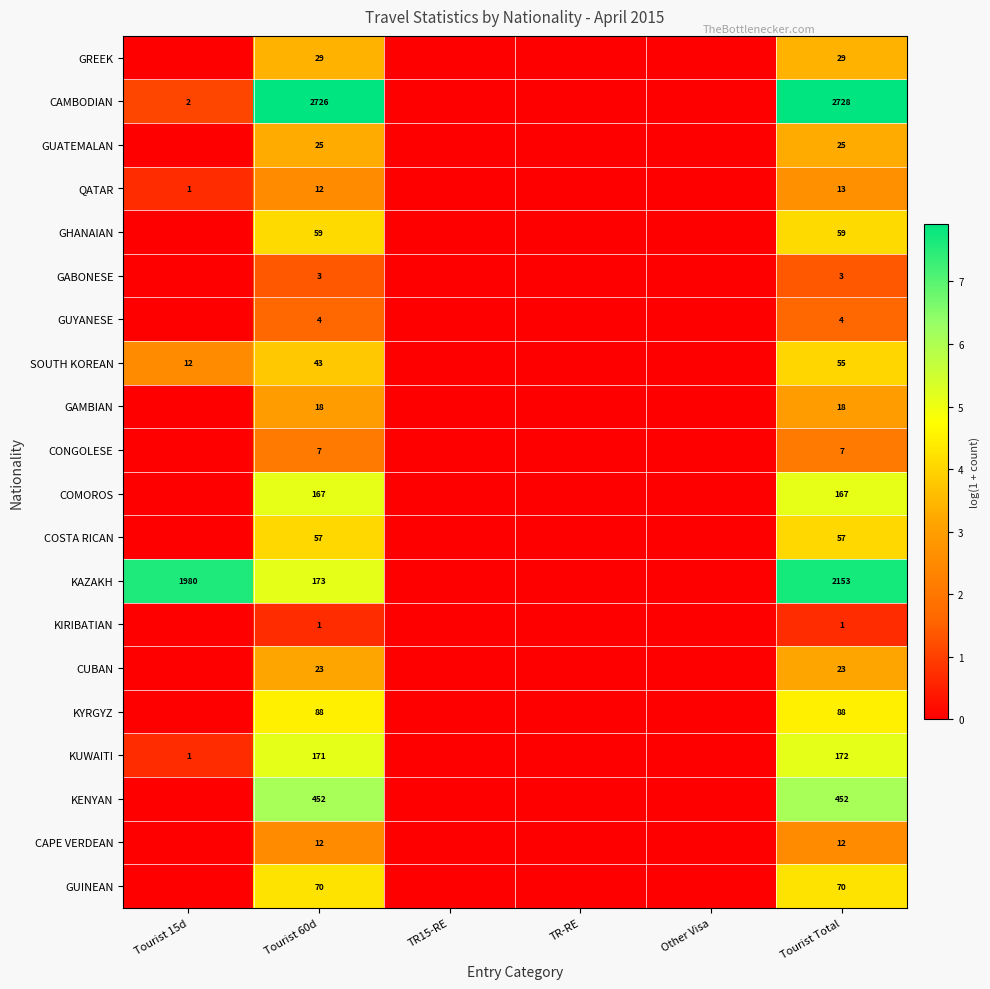

True or false: KENYAN has a value of 452 at Tourist Total.

True